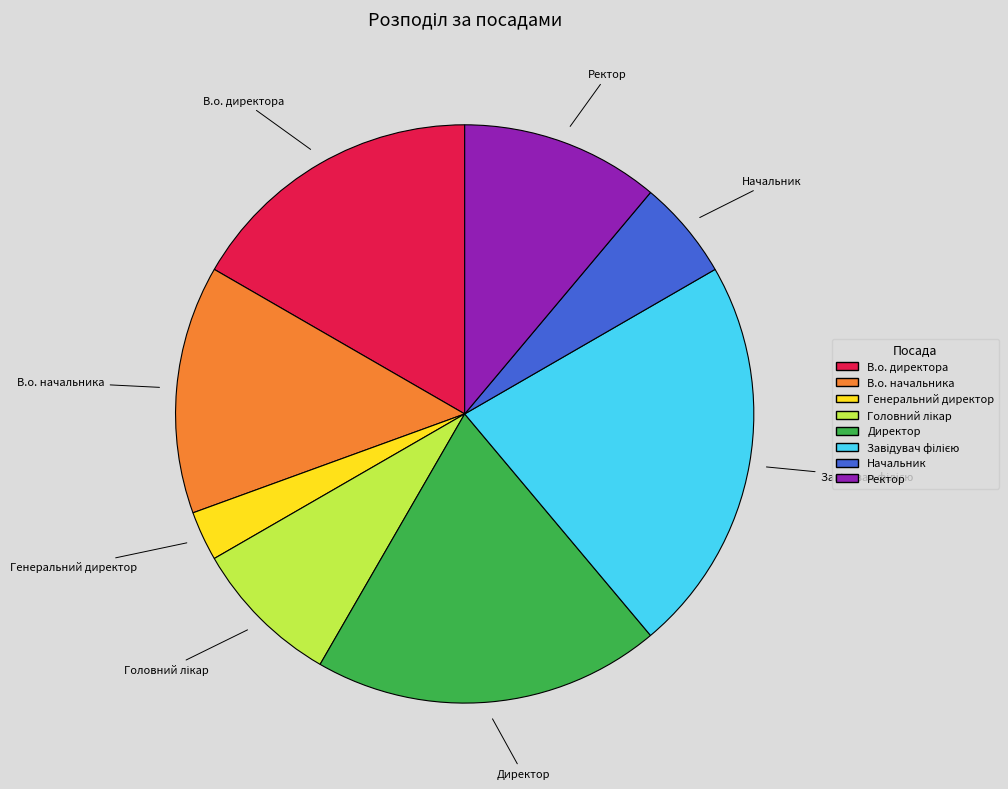

The В.о. директора slice represents 17% of the pie. True or false?

True